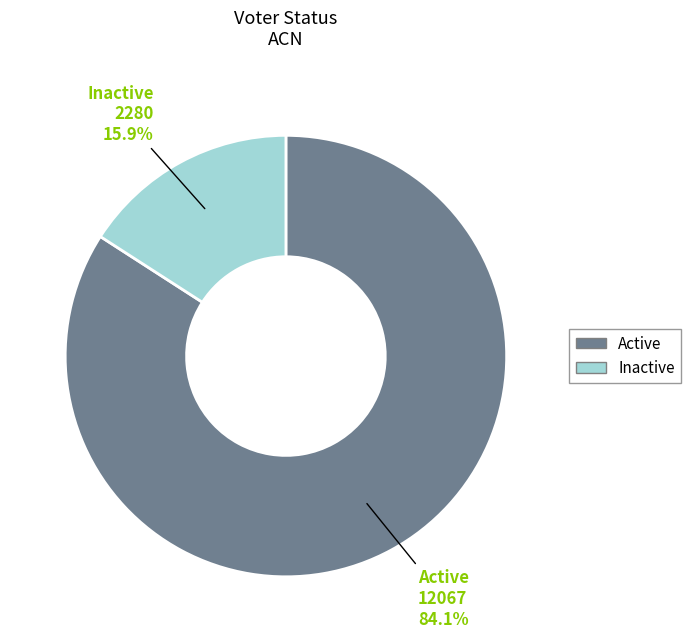

Is the sum of Active and Inactive greater than half?

Yes